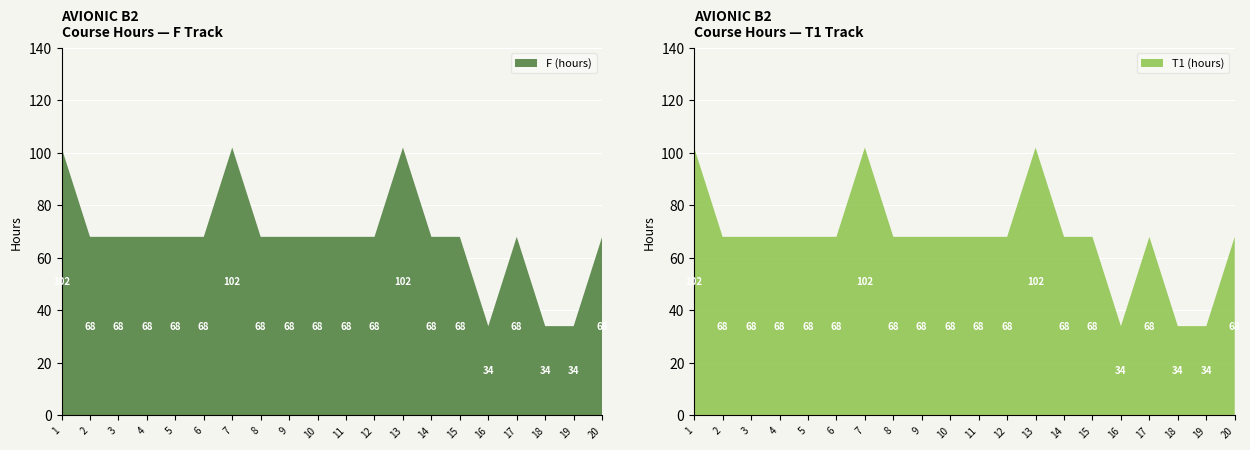

Reading left to right, extract all data points from this chart.

F (hours): 1=102	2=68	3=68	4=68	5=68	6=68	7=102	8=68	9=68	10=68	11=68	12=68	13=102	14=68	15=68	16=34	17=68	18=34	19=34	20=68
T1 (hours): 1=102	2=68	3=68	4=68	5=68	6=68	7=102	8=68	9=68	10=68	11=68	12=68	13=102	14=68	15=68	16=34	17=68	18=34	19=34	20=68